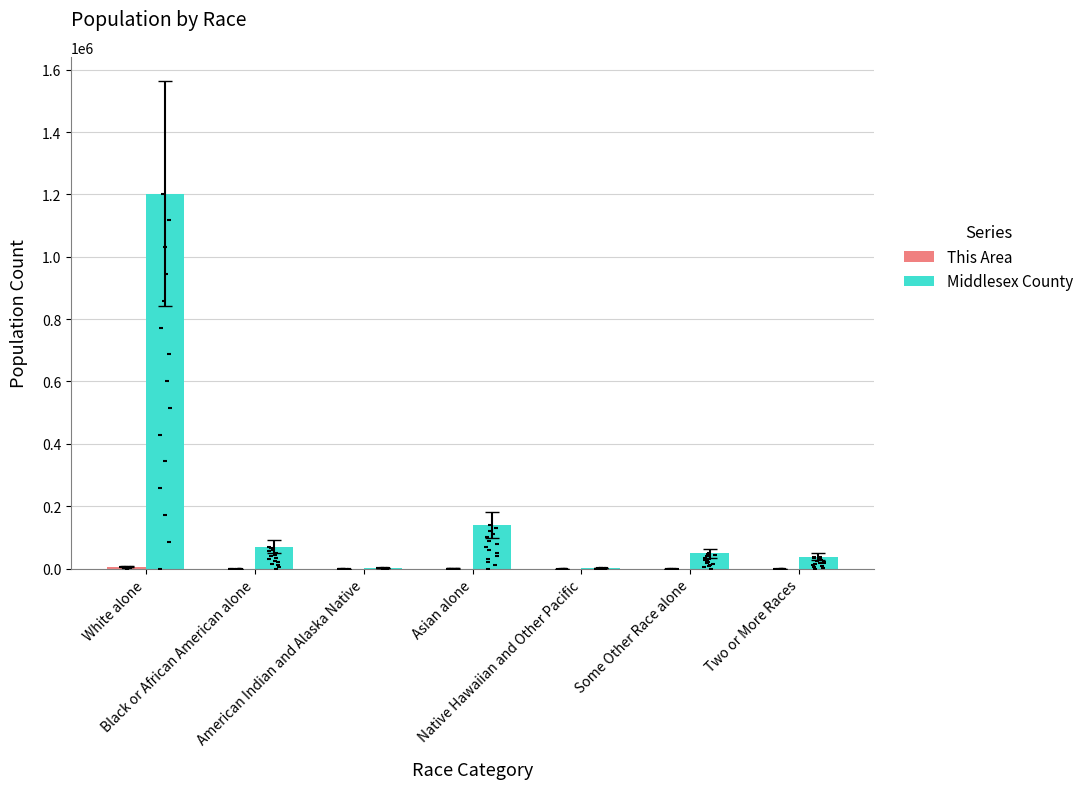

Which series contains the lowest Y value?

This Area